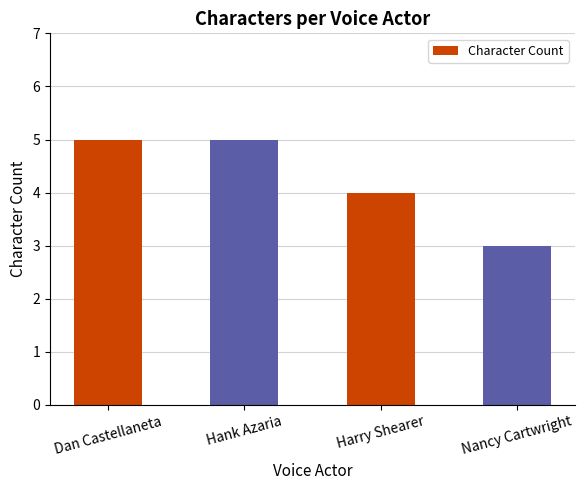

What is the change in value from Dan Castellaneta to Harry Shearer?

-1